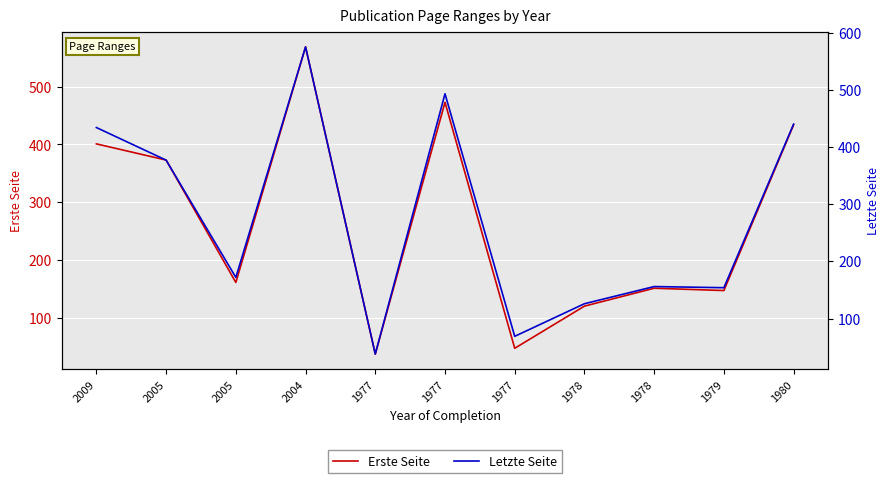

True or false: Erste Seite has more than 0 points higher than both neighbors.

True